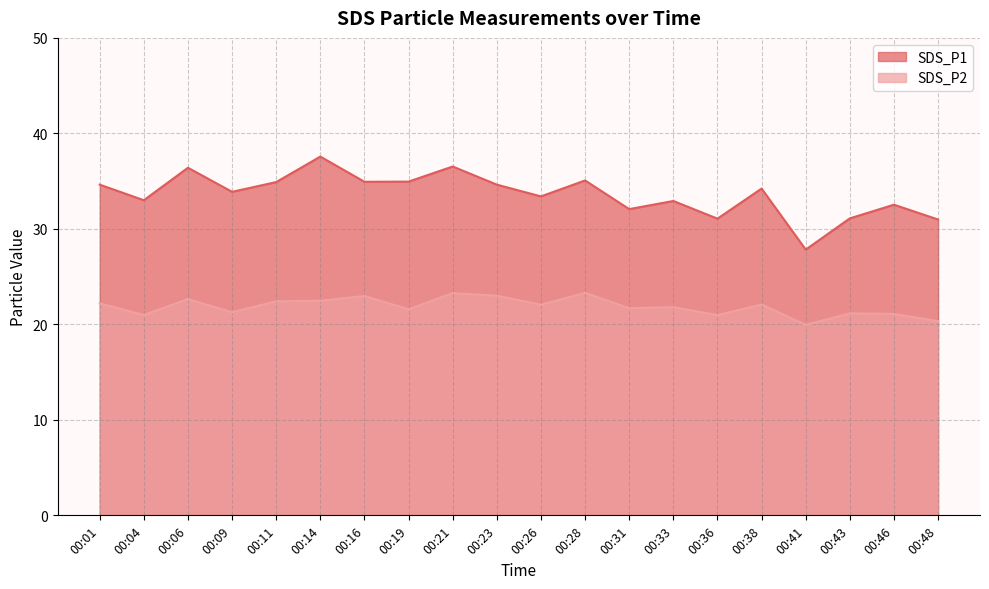

The SDS_P1 series shows 50.0 at 00:41. True or false?

False